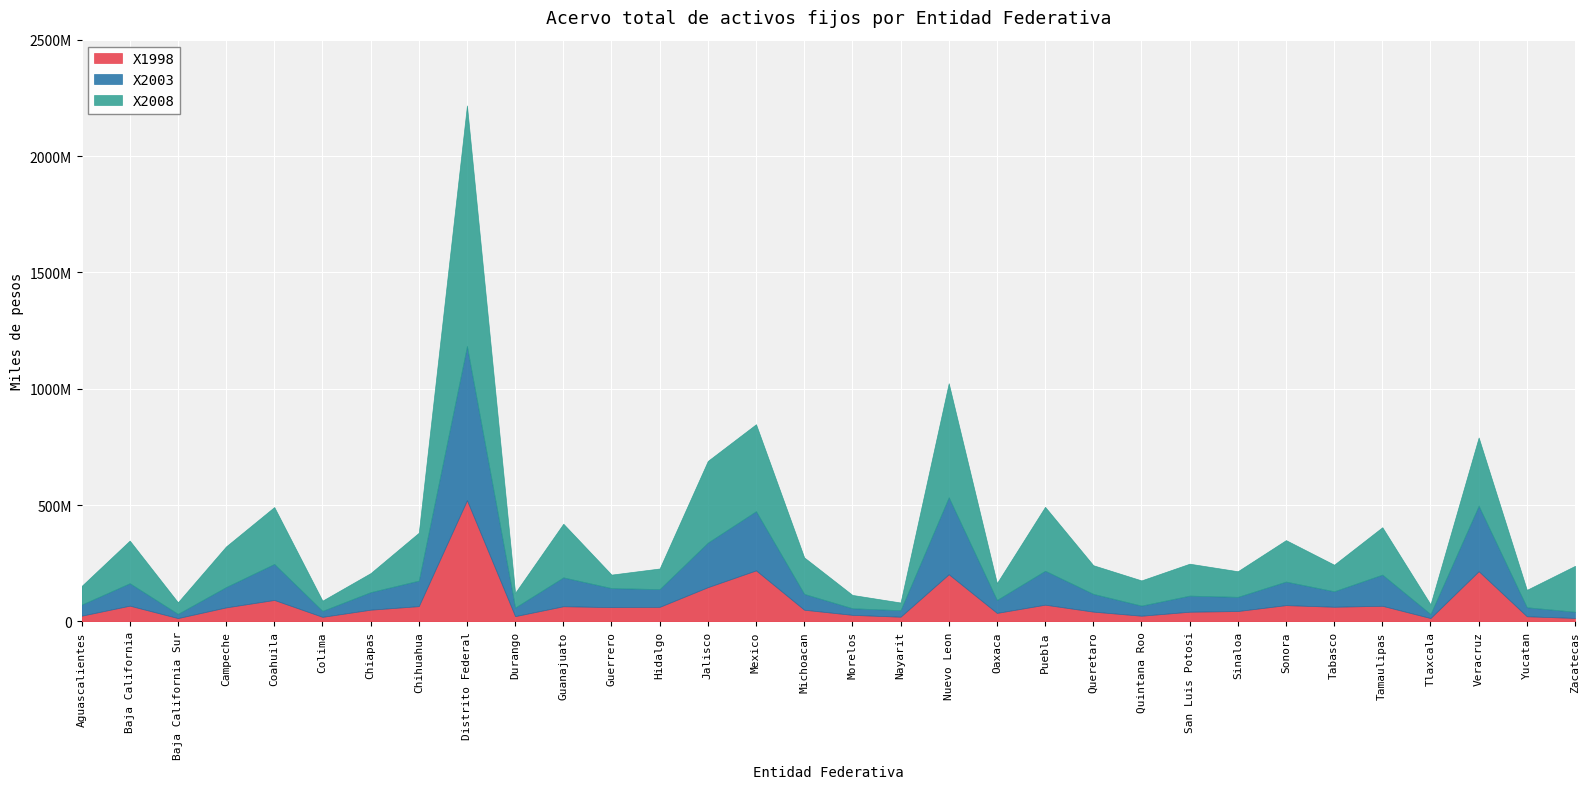

Is the value of X2003 at Veracruz greater than the value of X1998 at San Luis Potosi?

Yes